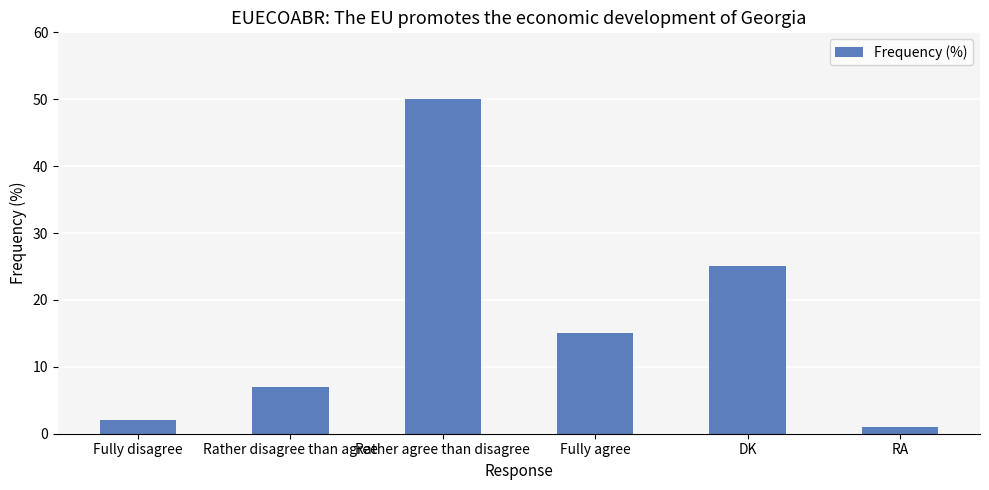

Which label corresponds to the largest value in the chart?

Rather agree than disagree